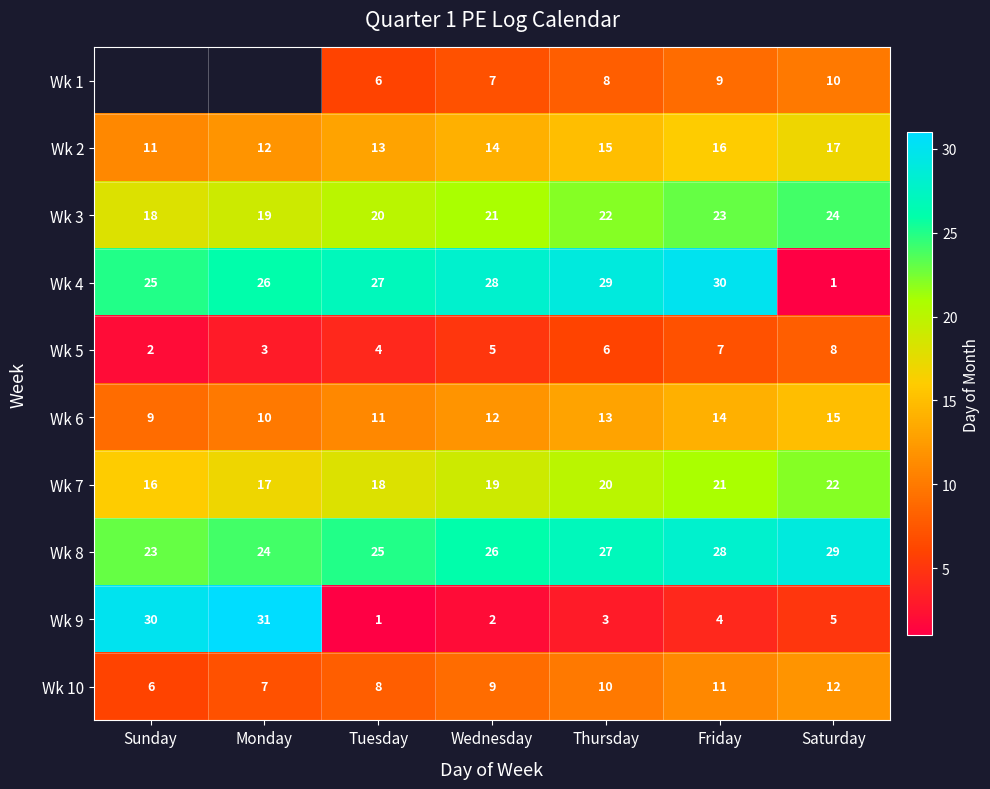

Is it true that Wk 7 equals 10.1 at Saturday?

False